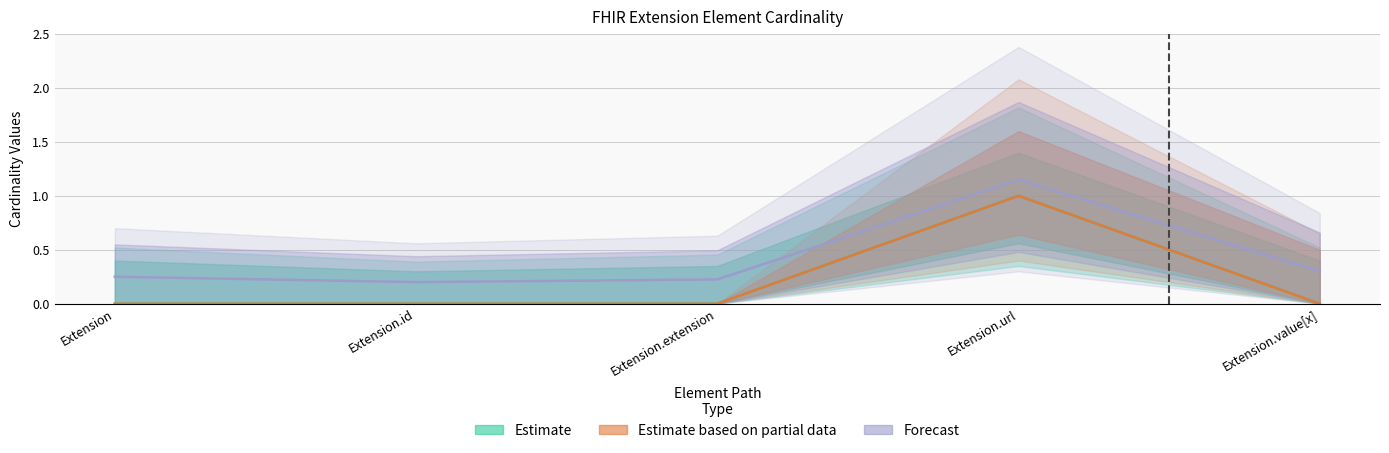

True or false: Base Min and Min intersect in this chart.

False